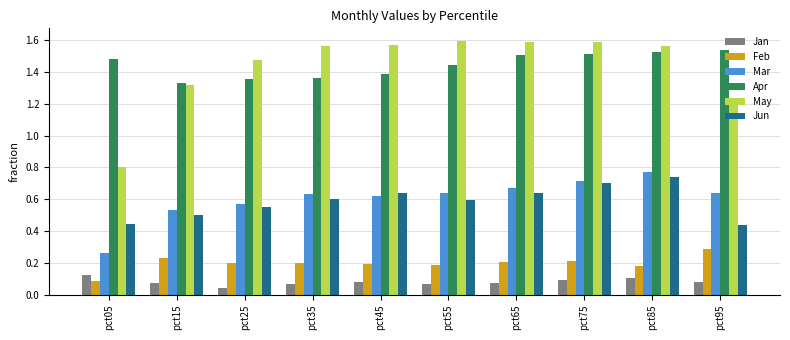

What is the sum of all Feb values?

2.0